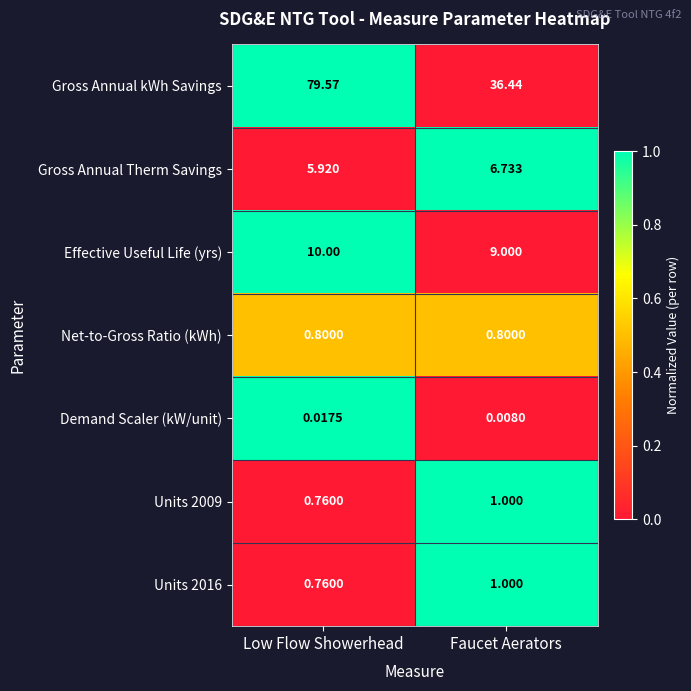

Rank the categories by Effective Useful Life (yrs) value from lowest to highest.

Faucet Aerators, Low Flow Showerhead